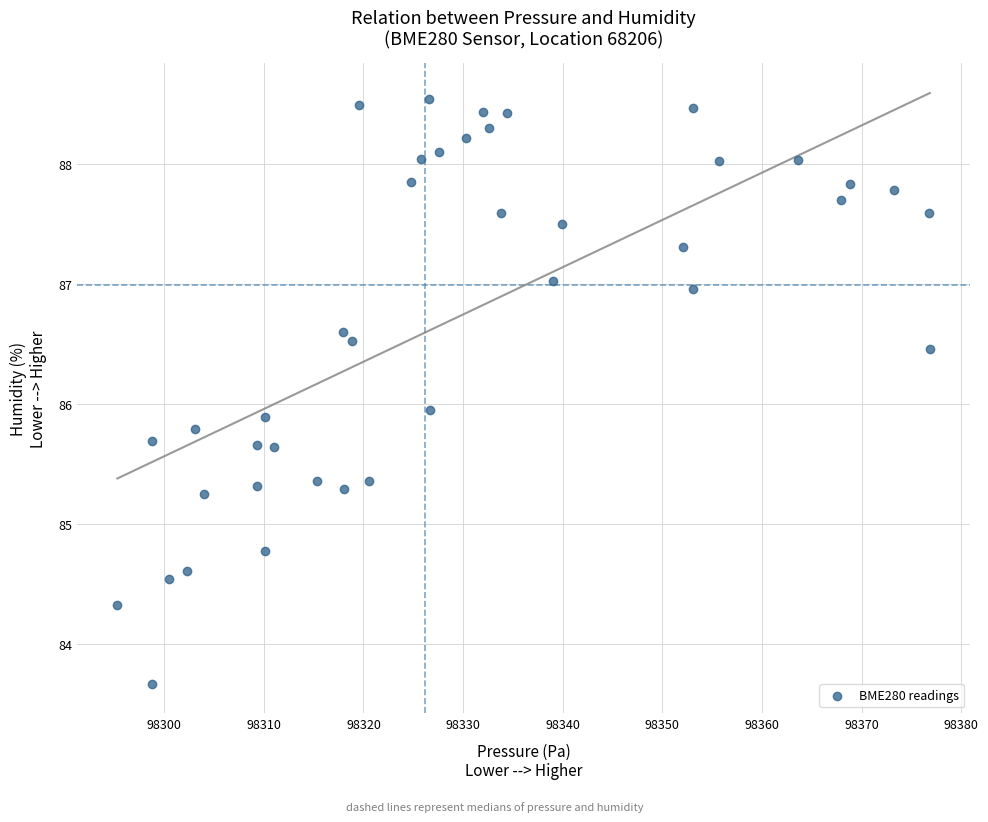

What is the range of X values (max minus min)?

81.5